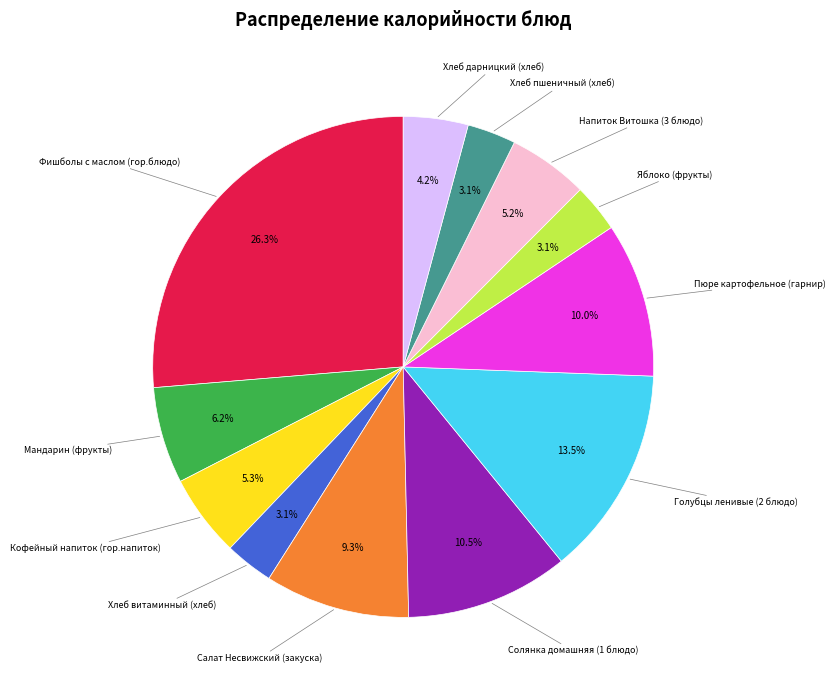

What percentage is the Хлеб витаминный (хлеб) slice, to the nearest percent?

3%